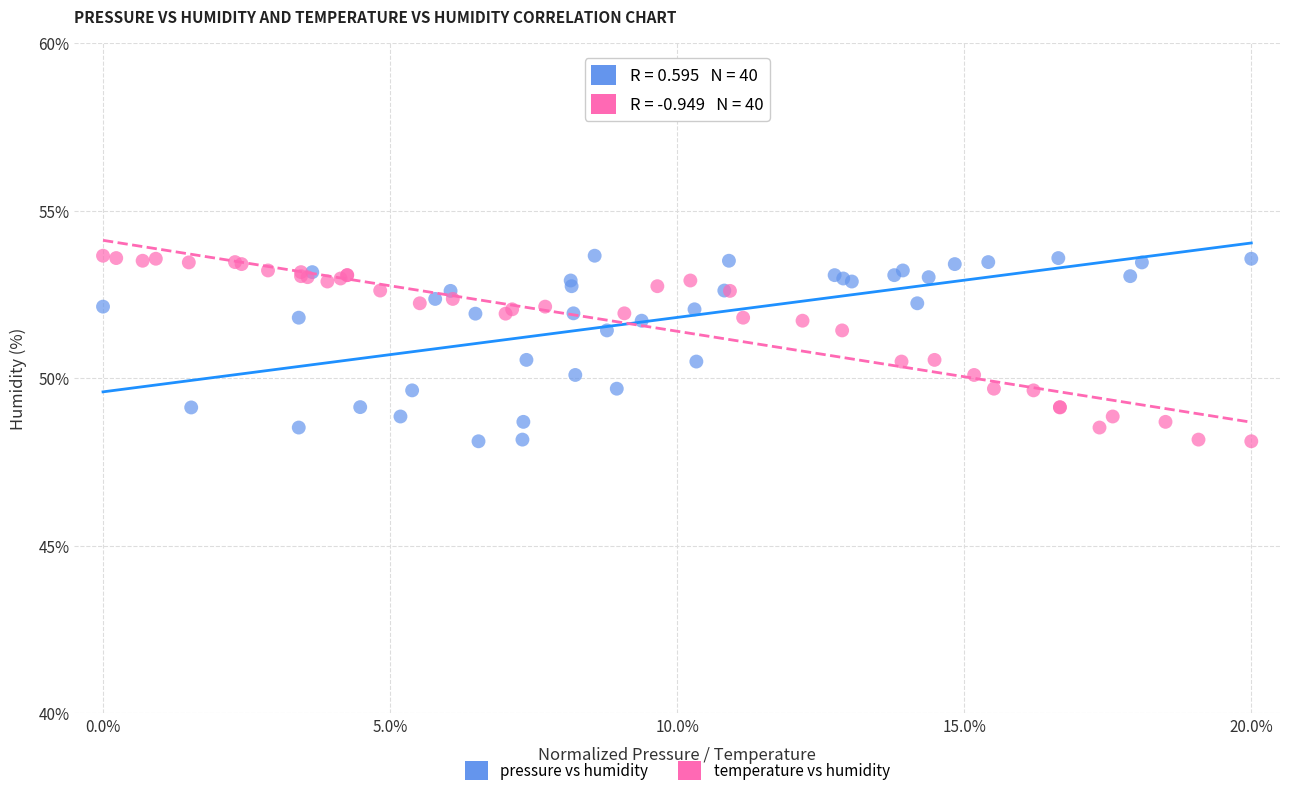

What are all the series names shown in the legend?

pressure vs humidity, temperature vs humidity